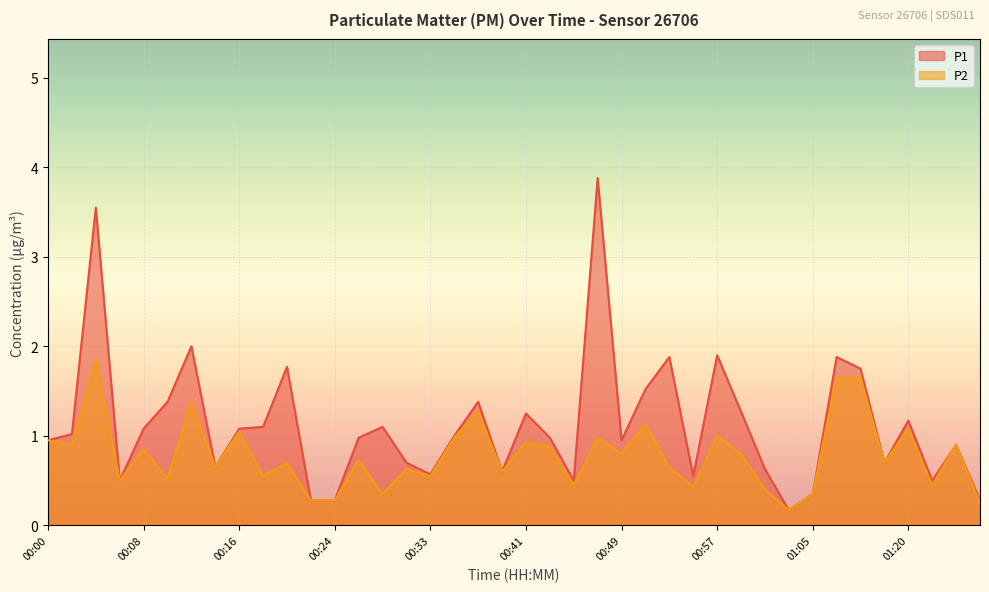

Where is the first local minimum for P1?

00:06